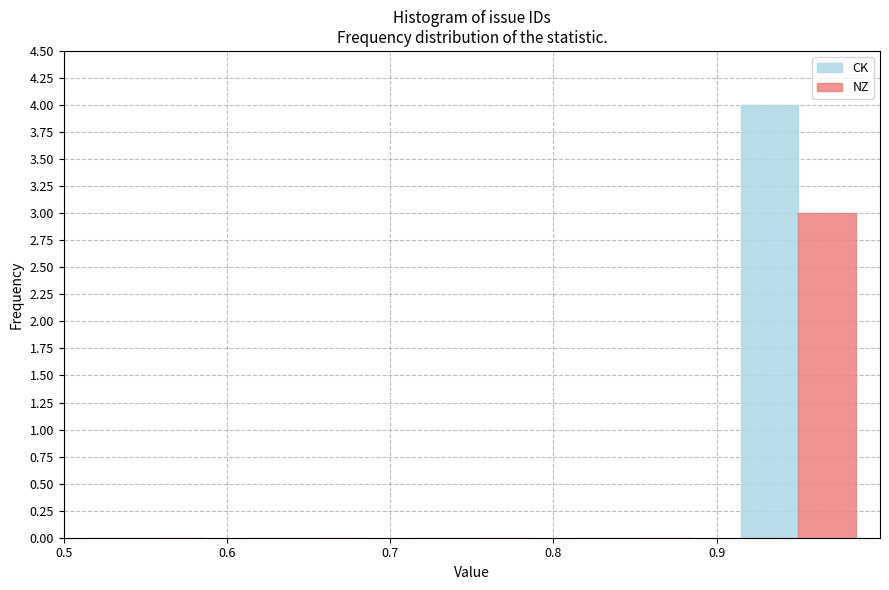

How many groups of bars are there?

5